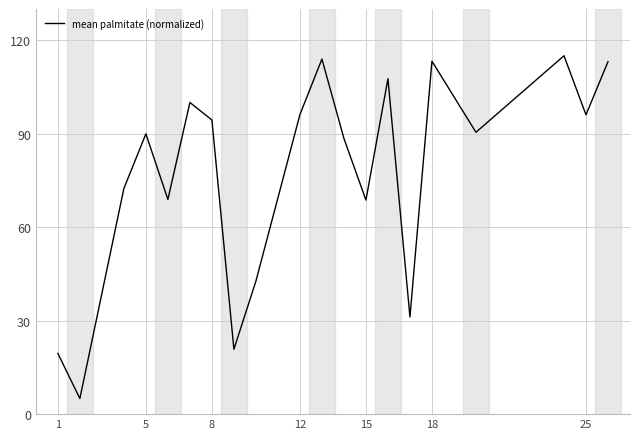

What is the difference between the maximum and minimum values?

110.0